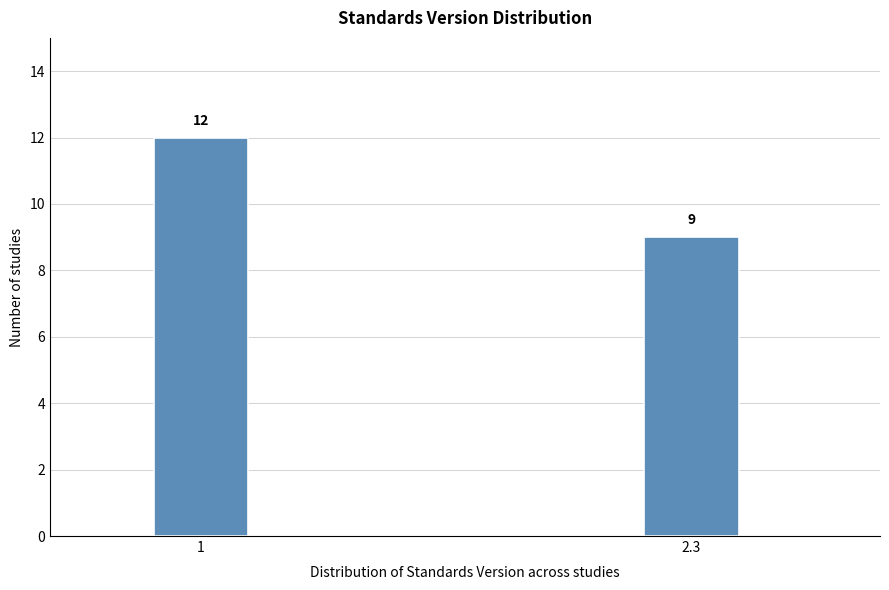

Reading left to right, list all the values displayed in this chart.

1=12	2.3=9